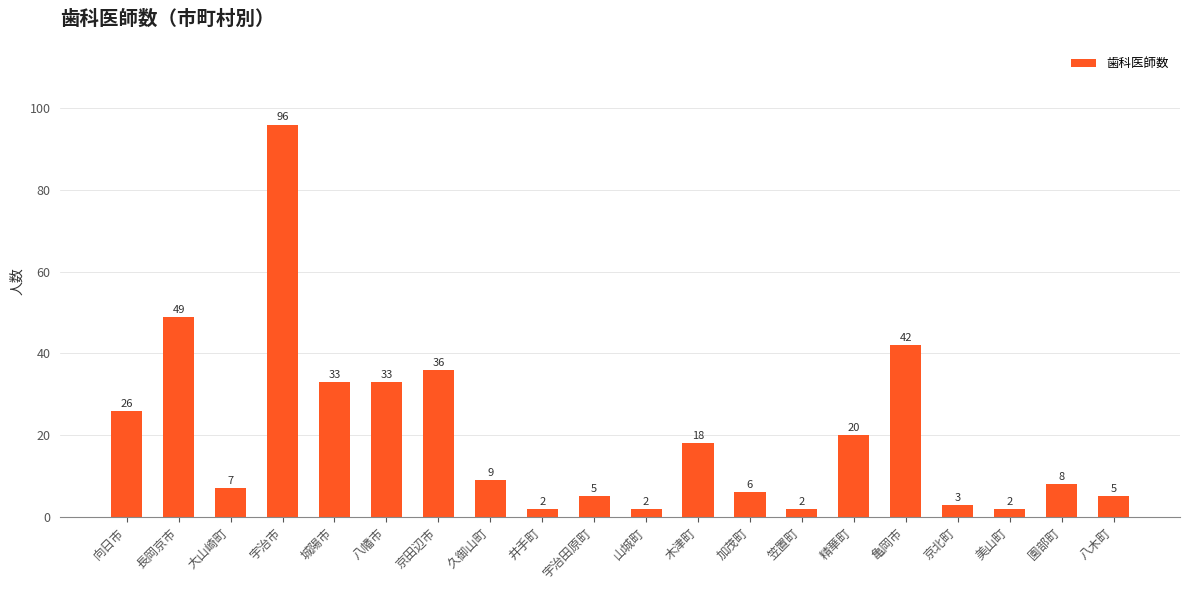

Approximately how many times larger is the value at 亀岡市 compared to 八木町?

8.4